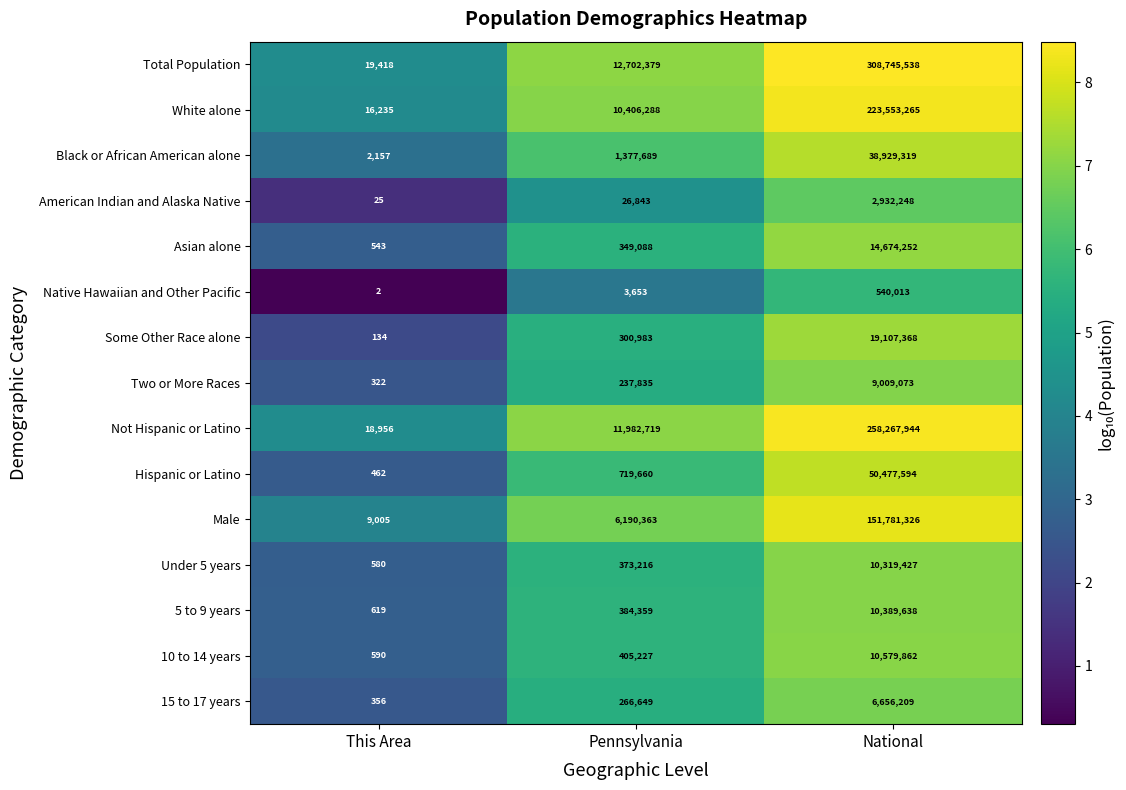

What is the difference between the highest and lowest values at Pennsylvania?

12698726